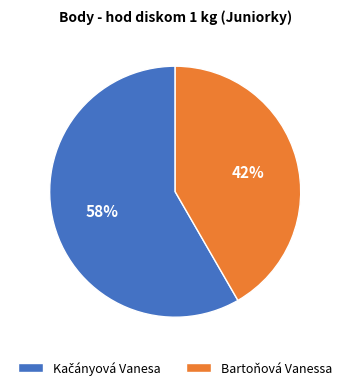

How many segments does this pie chart have?

2